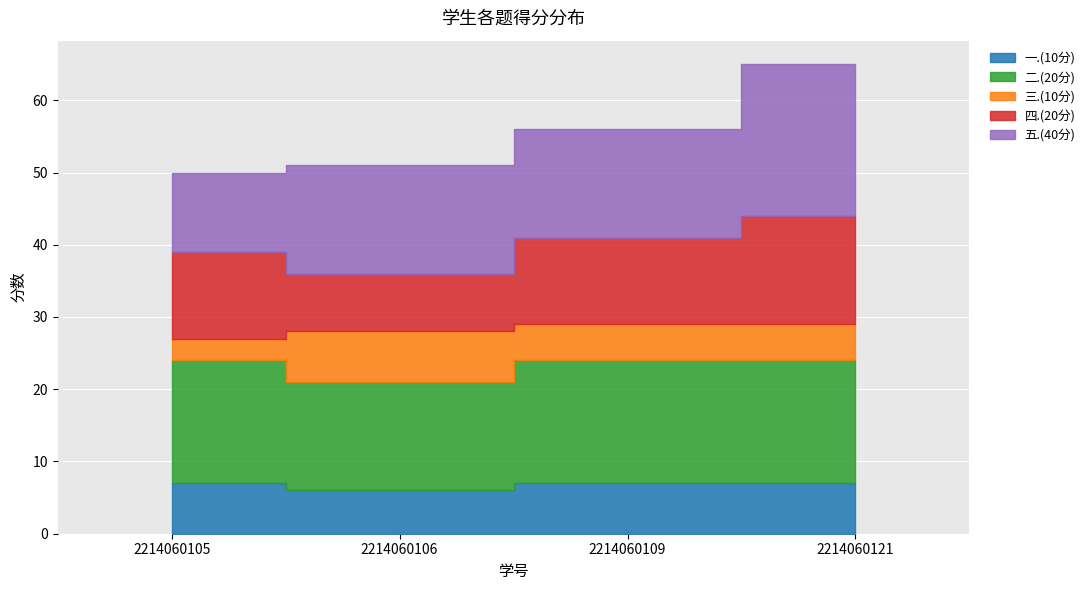

True or false: 四.(20分) and 一.(10分) cross at least once.

False